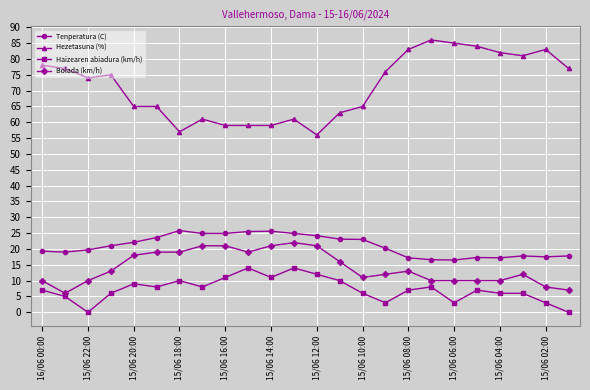

What are all the series names shown in the legend?

Tenperatura (C), Hezetasuna (%), Haizearen abiadura (km/h), Bolada (km/h)